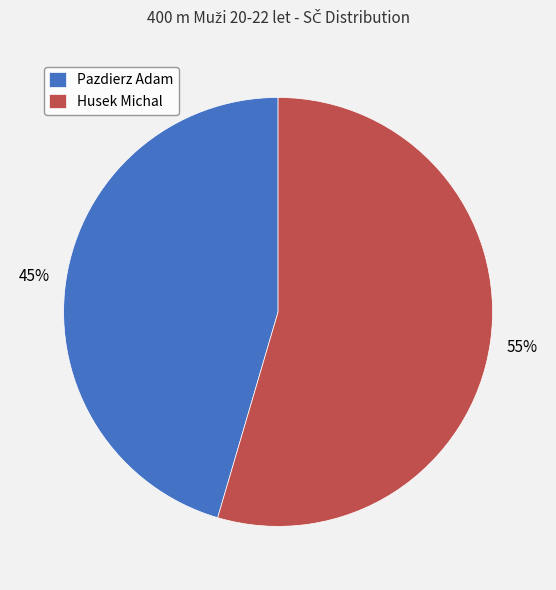

Rank the categories by value from highest to lowest.

Husek Michal, Pazdierz Adam